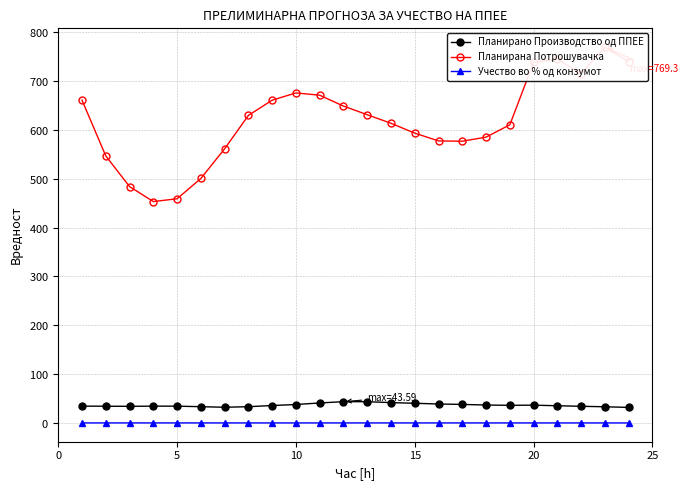

How many categories are shown in the chart?

24